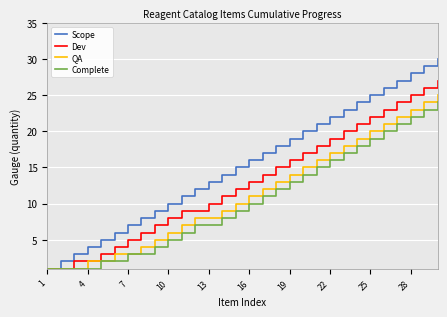

Which series has the largest total across all categories?

Scope